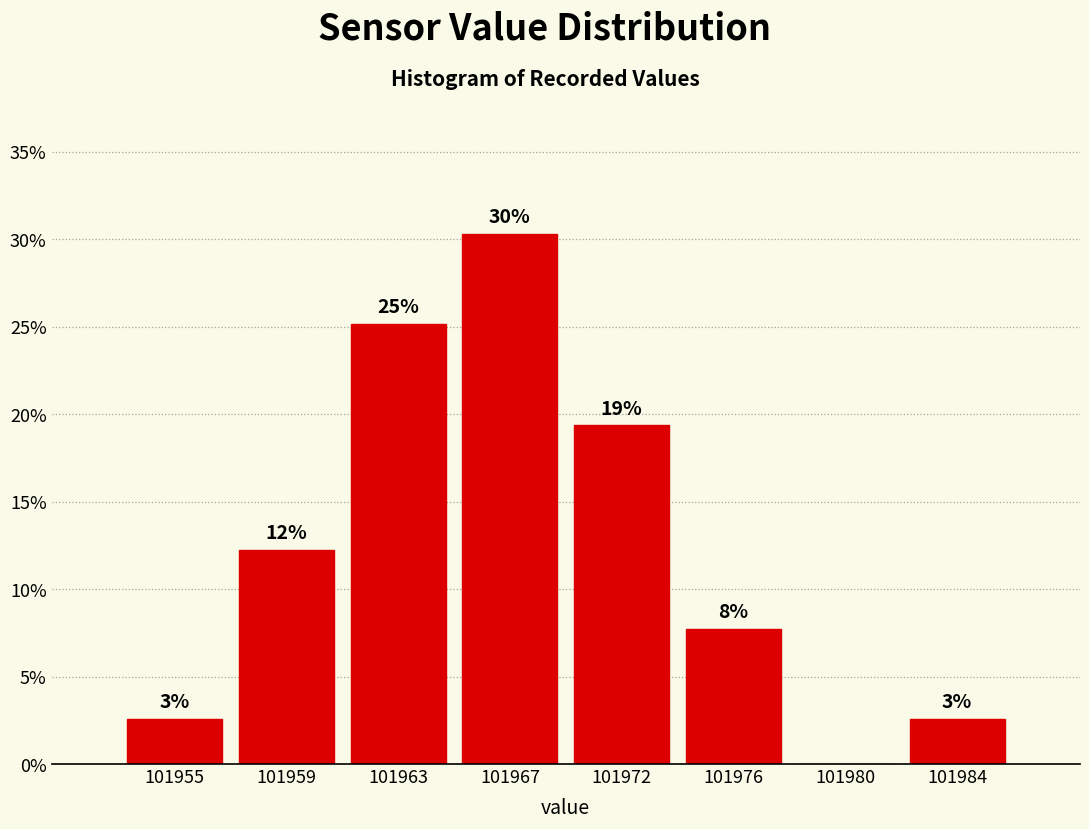

Are the bars horizontal?

No